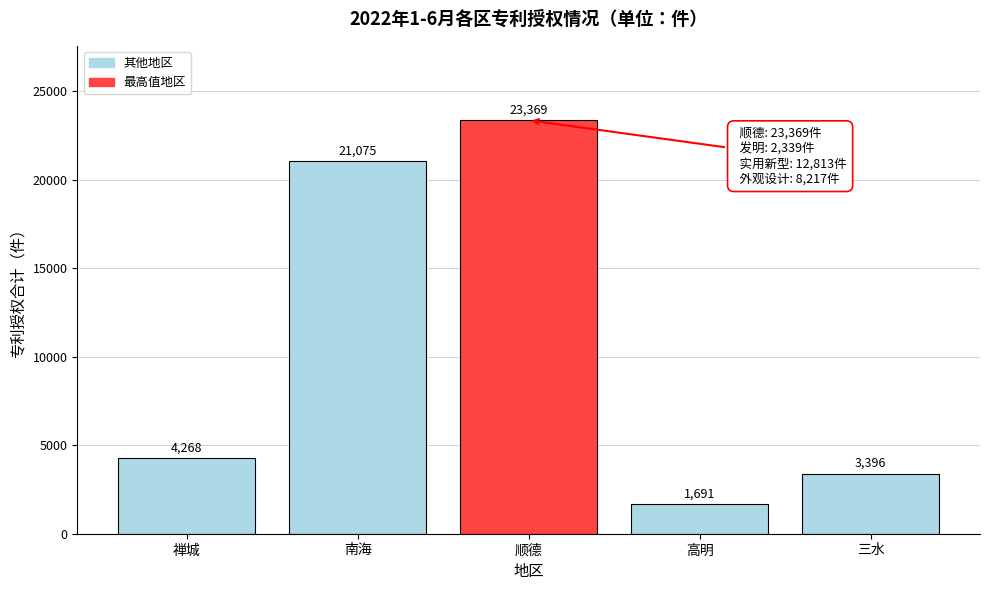

Reading left to right, list all the values displayed in this chart.

禅城=4268	南海=21075	顺德=23369	高明=1691	三水=3396